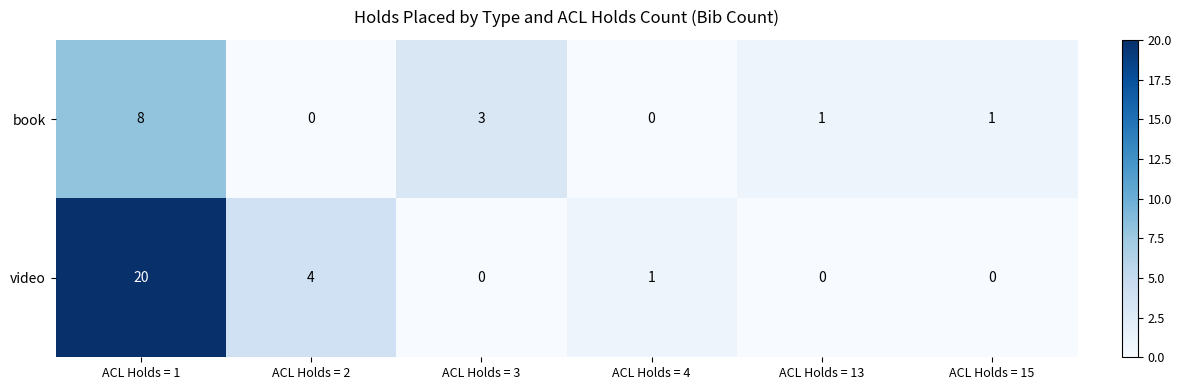

Is it true that video equals 6 at ACL Holds = 1?

False